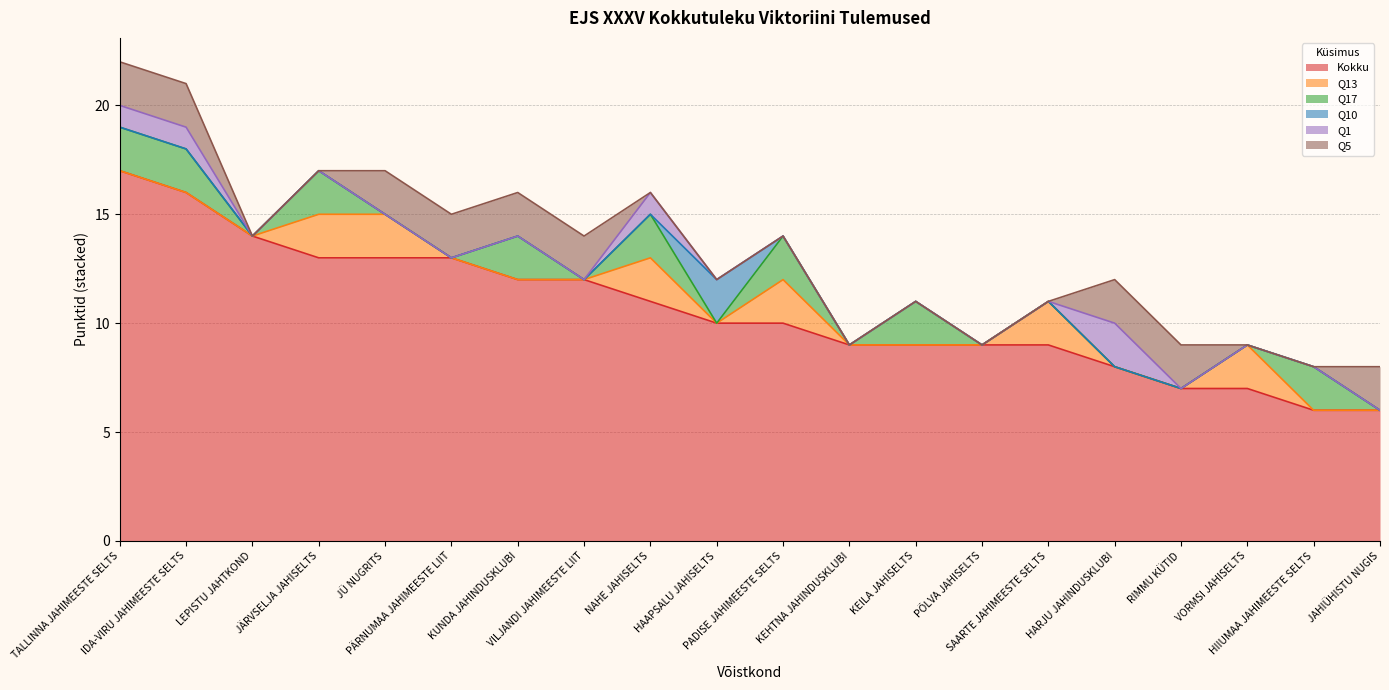

Count the Q1 values in the range 0 to 1.

19